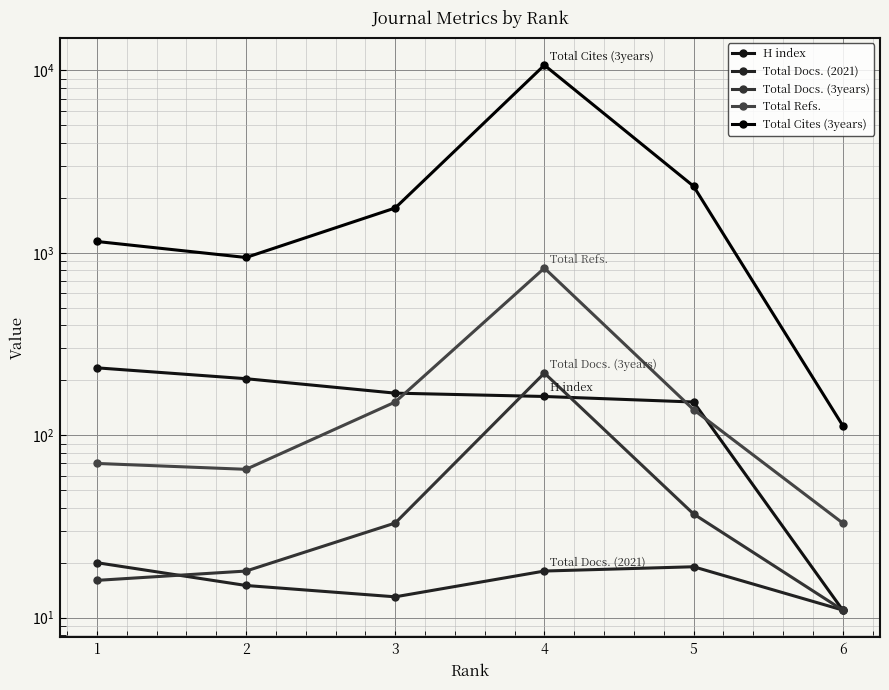

Reading left to right, what are all the values shown in this chart?

H index: 1=234	2=204	3=170	4=163	5=152	6=11
Total Docs. (2021): 1=20	2=15	3=13	4=18	5=19	6=11
Total Docs. (3years): 1=16	2=18	3=33	4=219	5=37	6=11
Total Refs.: 1=70	2=65	3=152	4=824	5=138	6=33
Total Cites (3years): 1=1153	2=942	3=1760	4=10677	5=2317	6=113